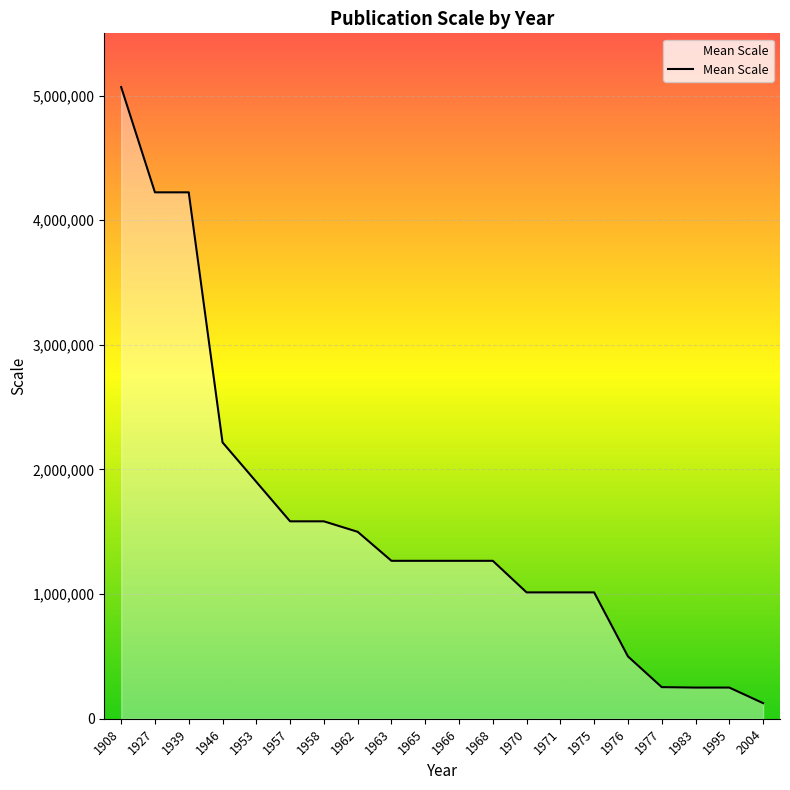

What is the difference between the maximum and minimum values?

4943800